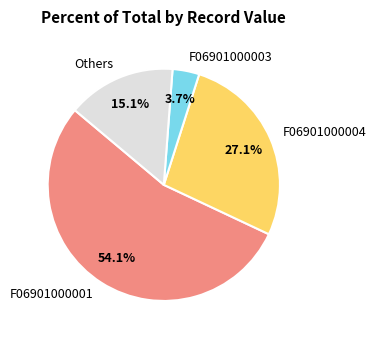

What percentage do Others and F06901000001 together represent?

69.2%